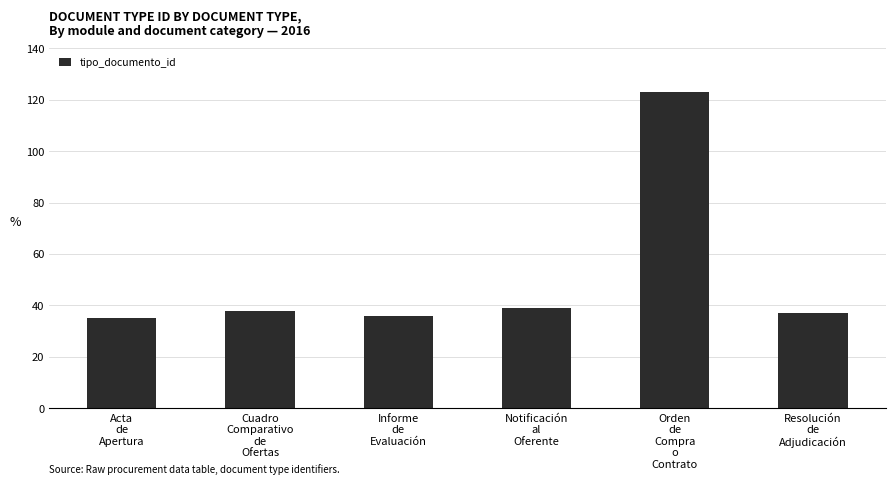

What is the difference between the values at Resolución
de
Adjudicación and Orden
de
Compra
o
Contrato?

86